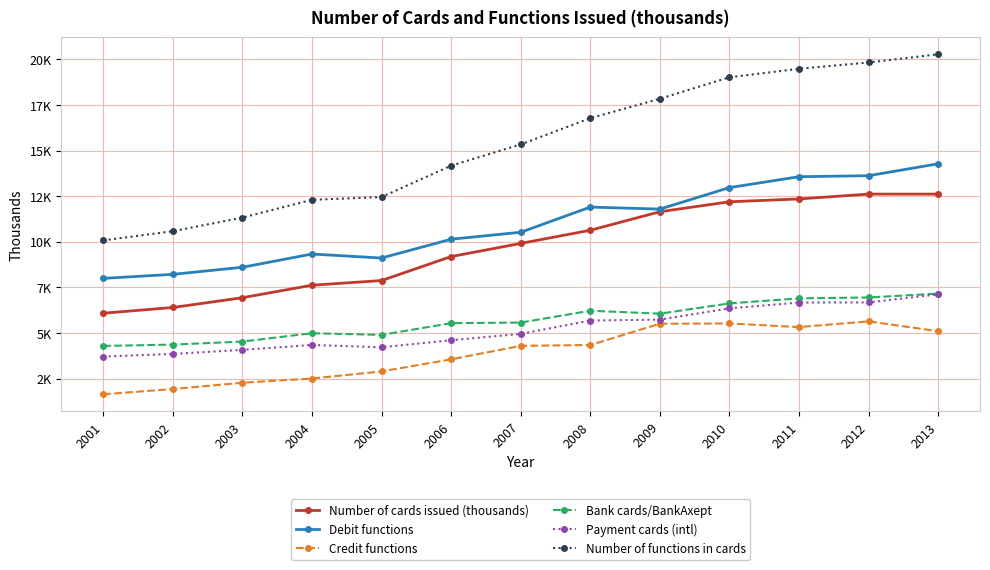

True or false: Payment cards (intl) and Credit functions intersect in this chart.

False